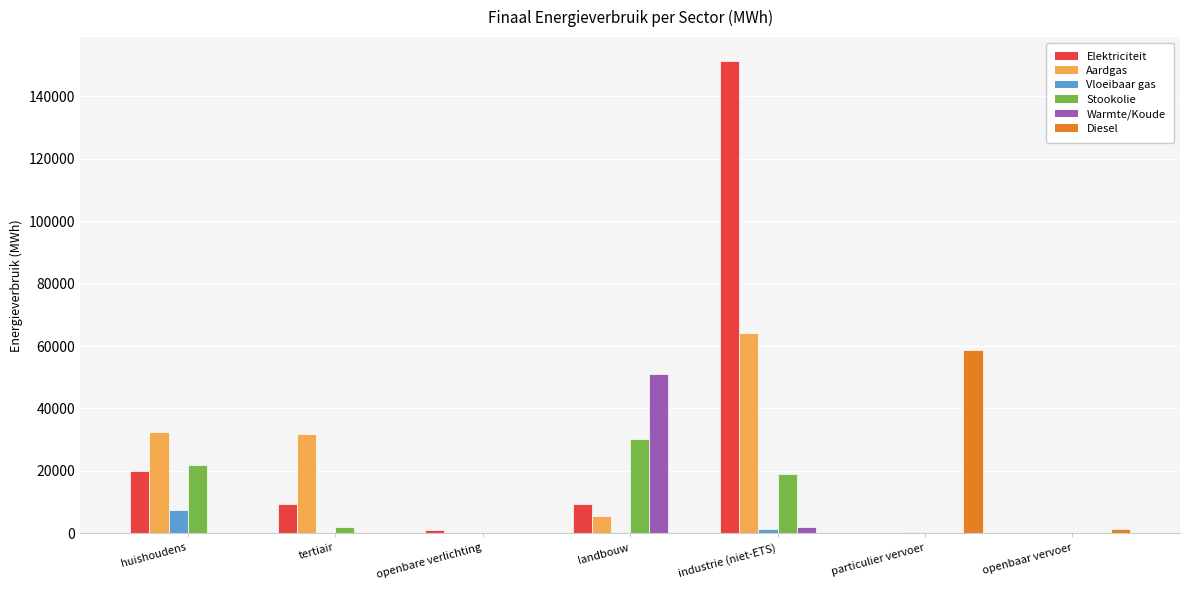

Which series changed the most between tertiair and landbouw?

Warmte/Koude